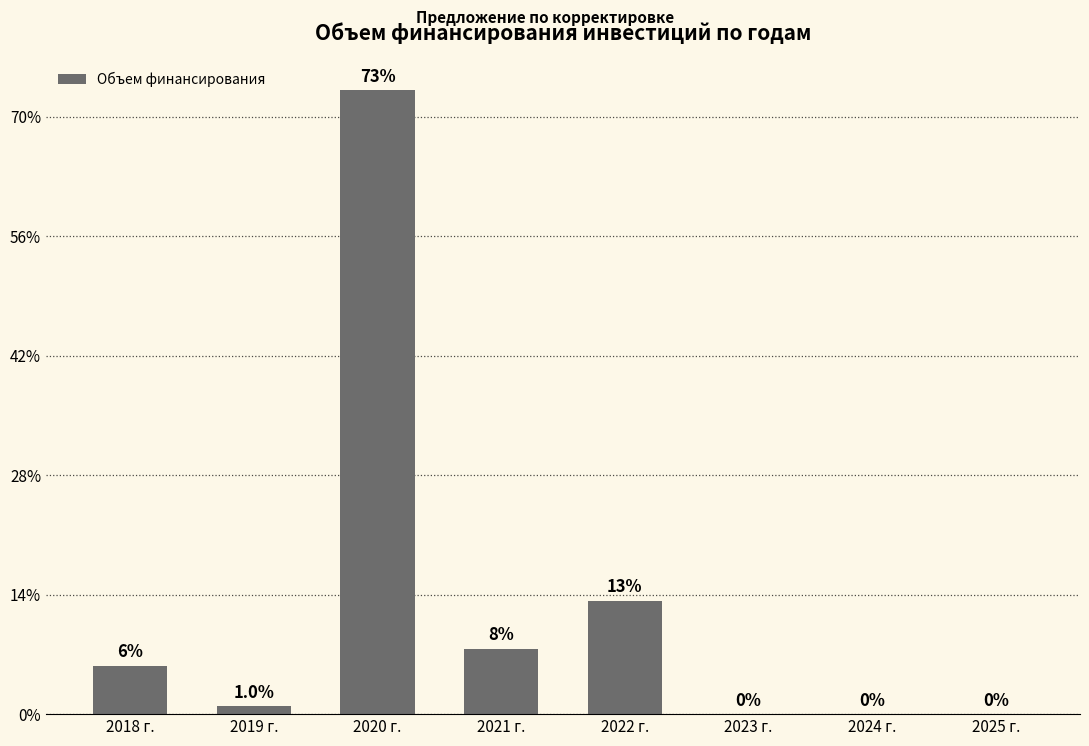

The value at 2020 г. is 12457.6. True or false?

False